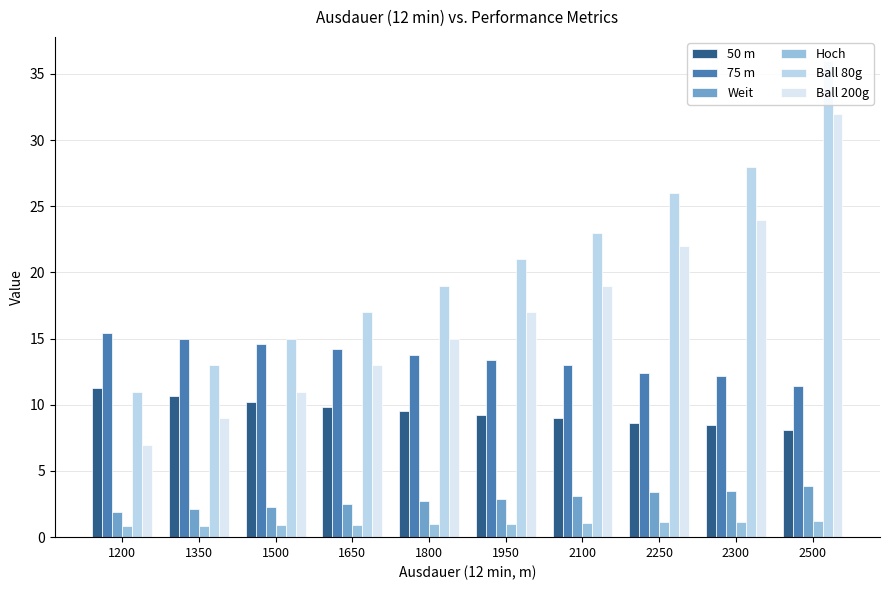

How many bars are there in total?

60